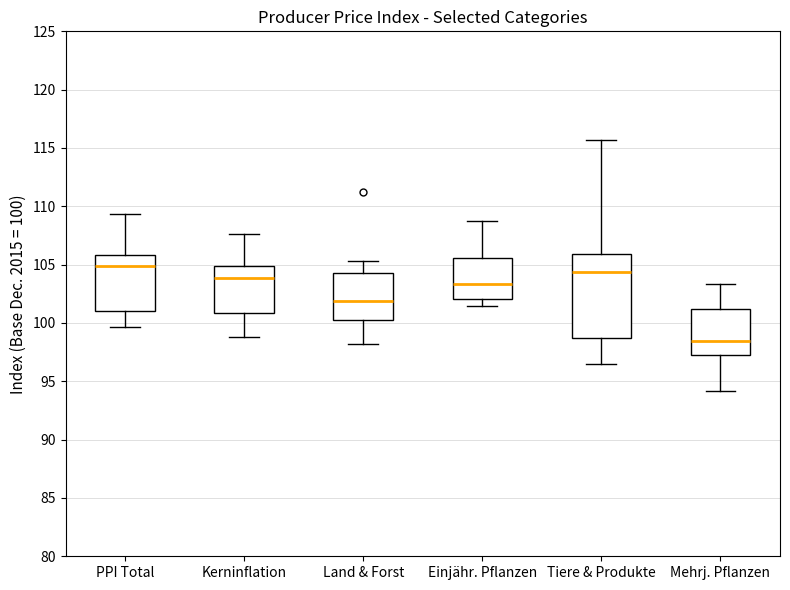

Which box is the tallest, from its lower edge to its upper edge?

Tiere & Produkte